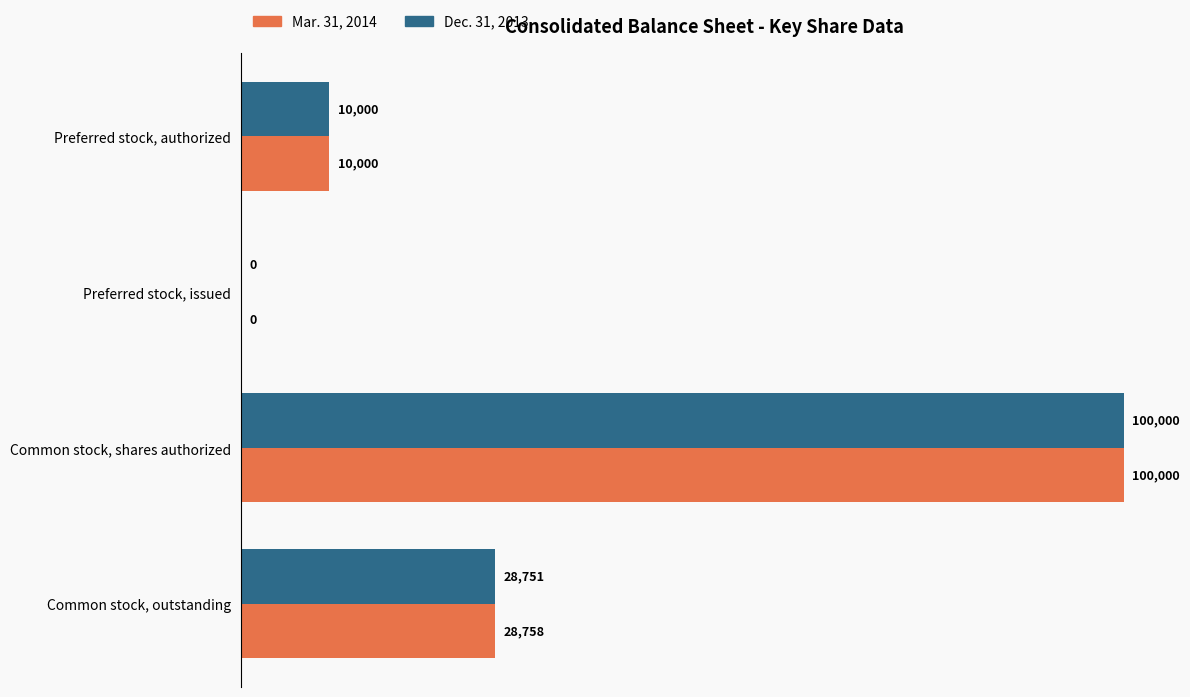

What is the sum of all Mar. 31, 2014 values?

138758